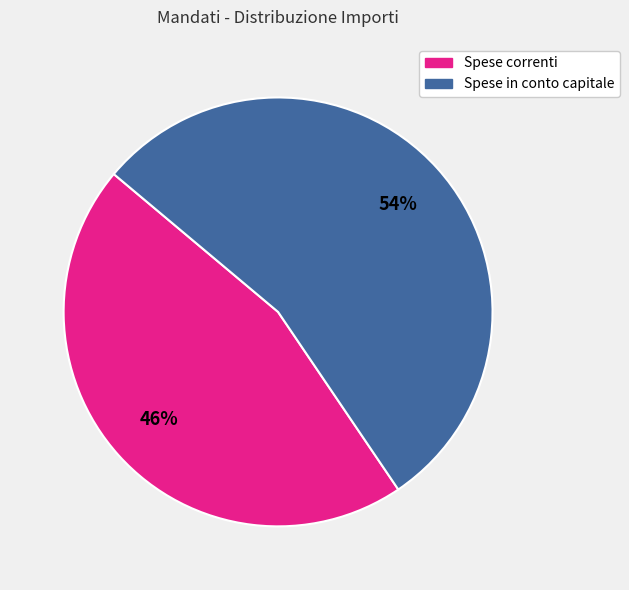

Is there a majority slice in this chart?

Yes